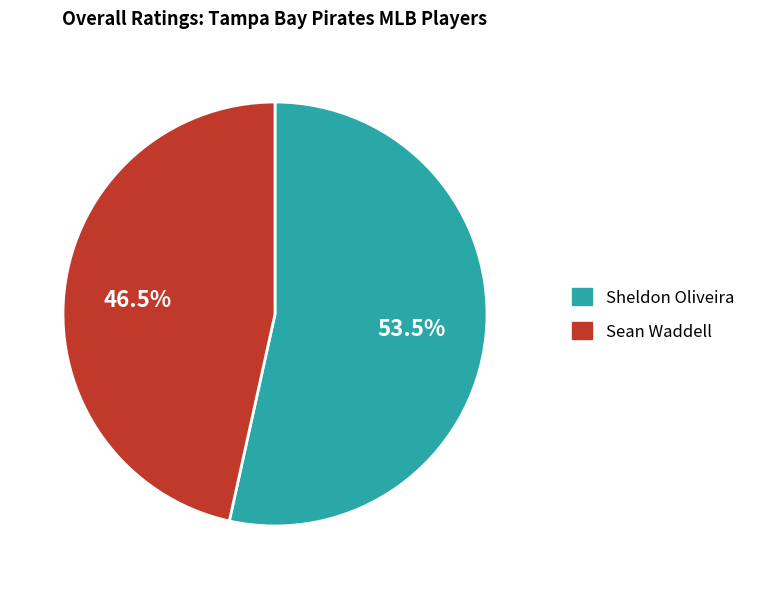

How many segments does this pie chart have?

2